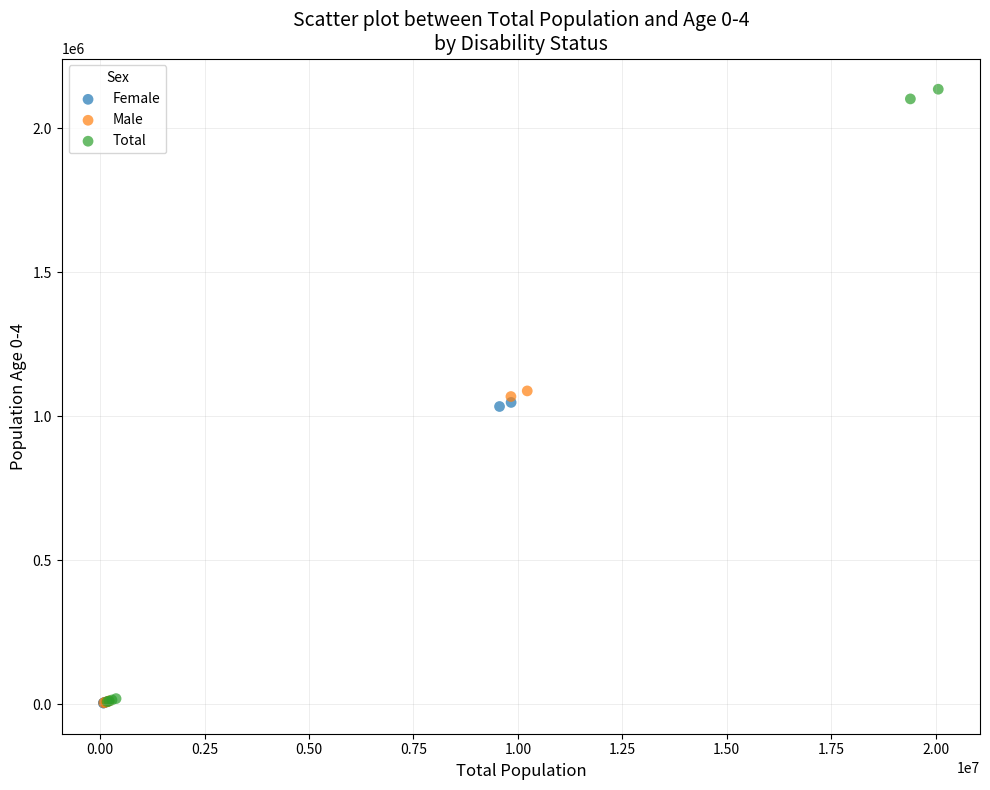

What are all the series names shown in the legend?

Female, Male, Total